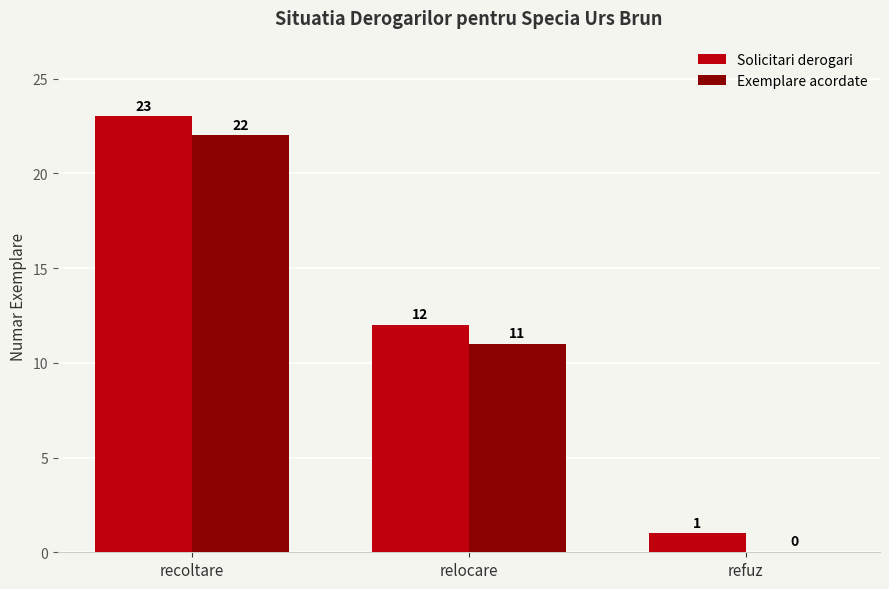

At which label is Exemplare acordate closest to 11?

relocare